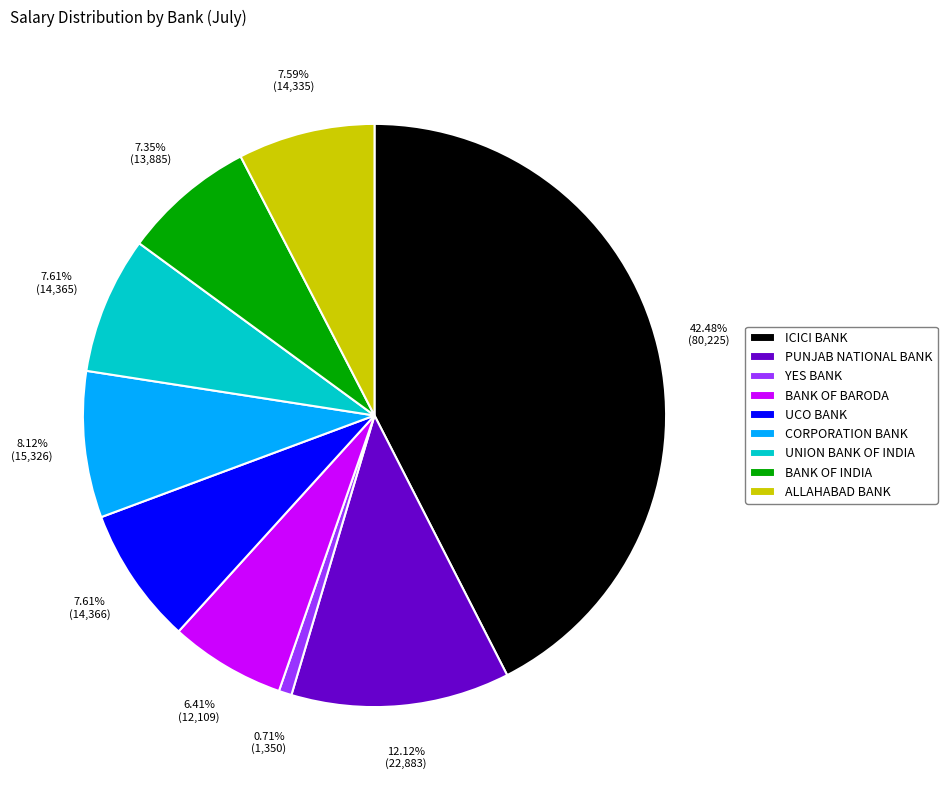

Count the number of slices in the pie.

9